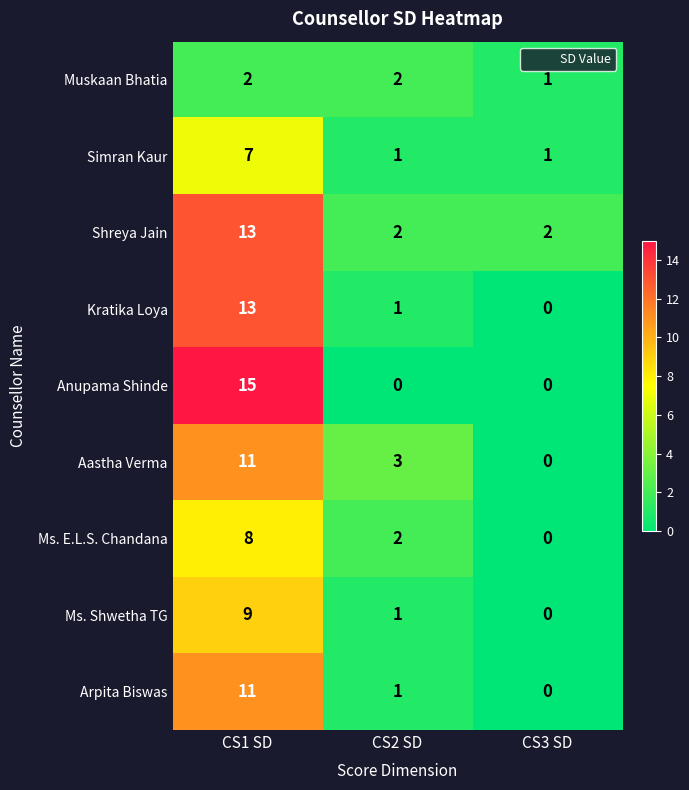

How many Ms. Shwetha TG values are between 0 and 9?

3